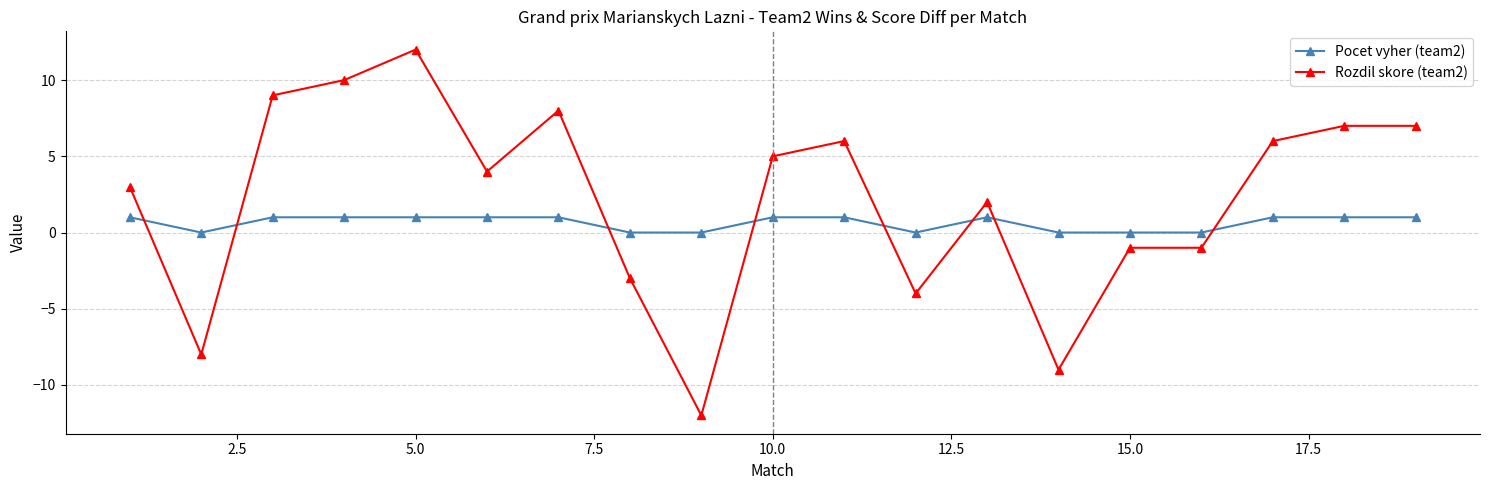

What is the minimum value shown in the chart?

-12